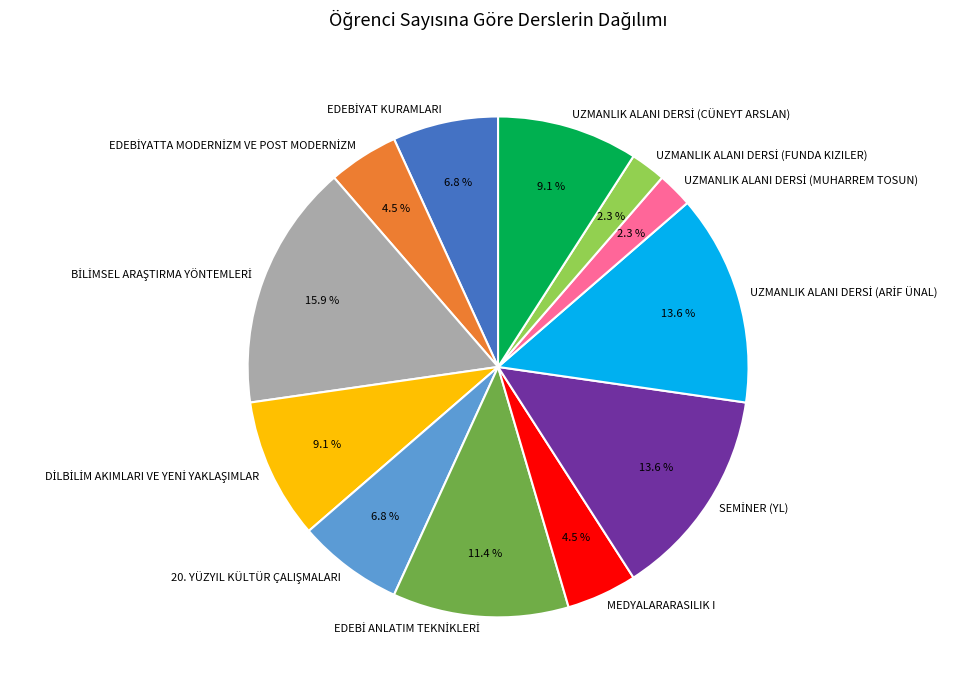

Does MEDYALARARASILIK I represent more than half of the total?

No